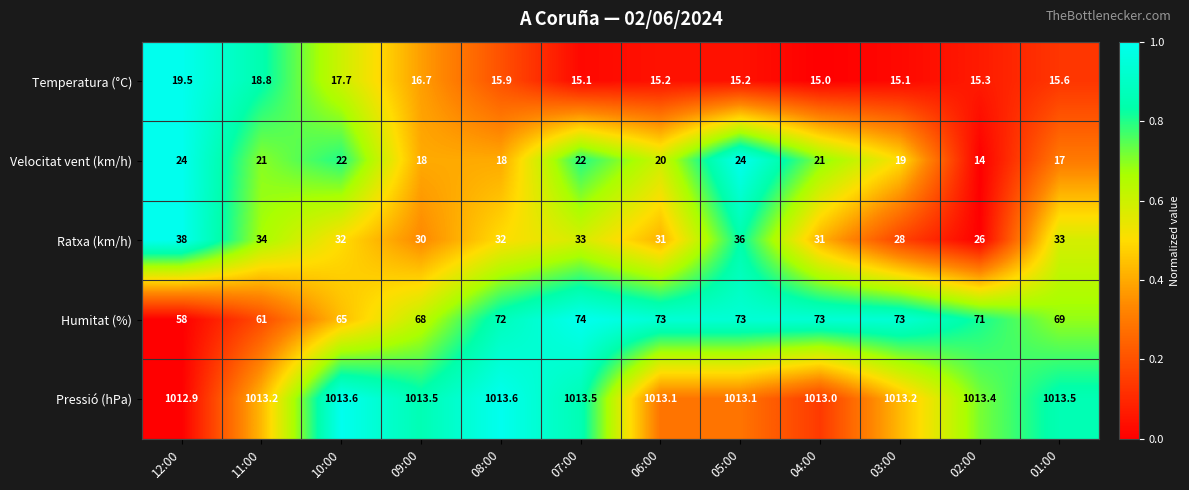

What is the difference between the second highest and second lowest values in the Pressió (hPa) series?

0.6